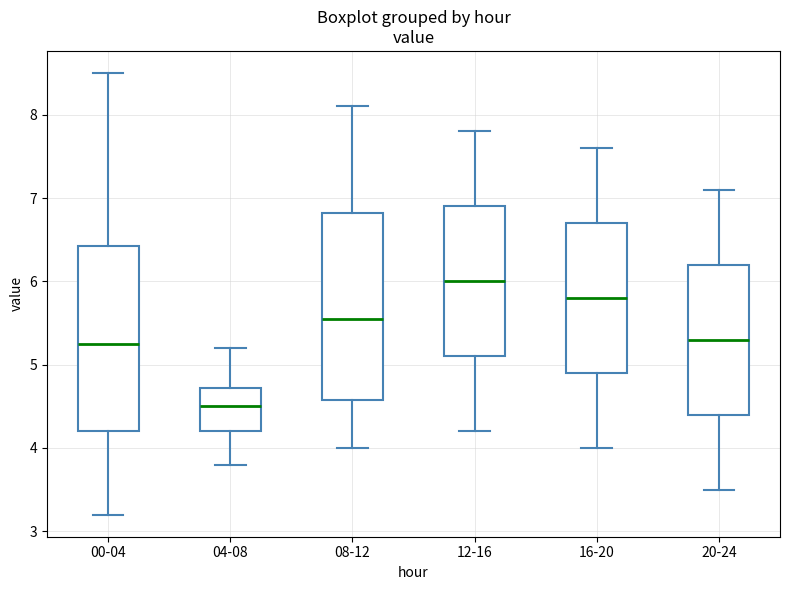

Which box's median line is the highest?

12-16